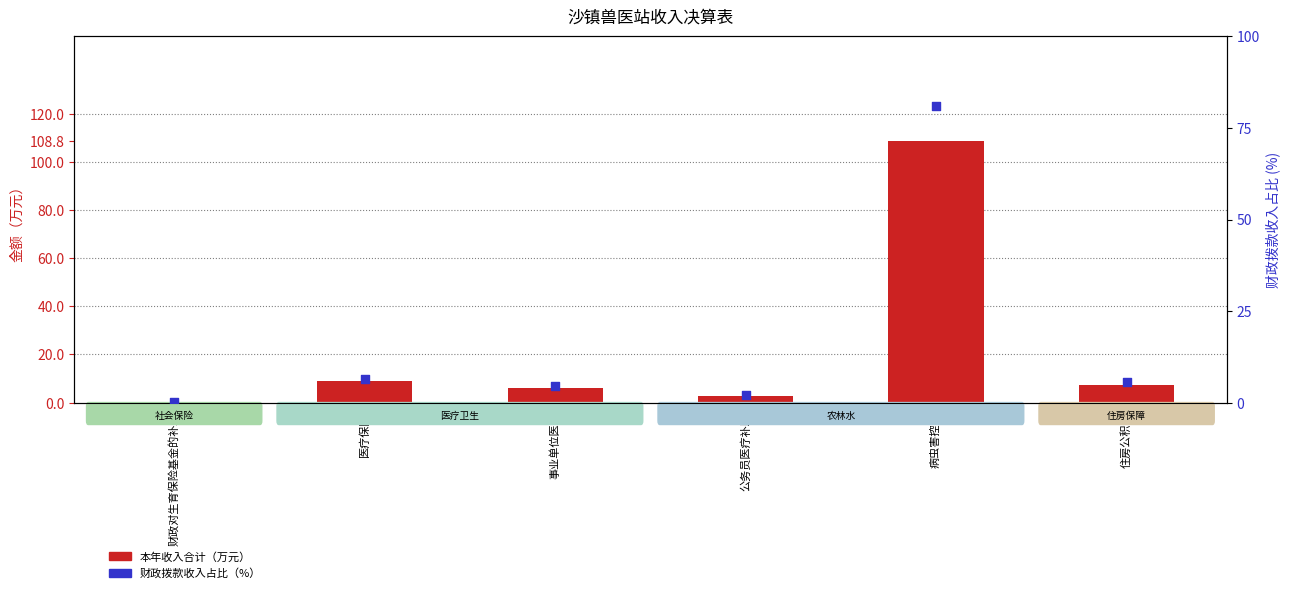

Which series reaches the maximum Y coordinate?

本年收入合计